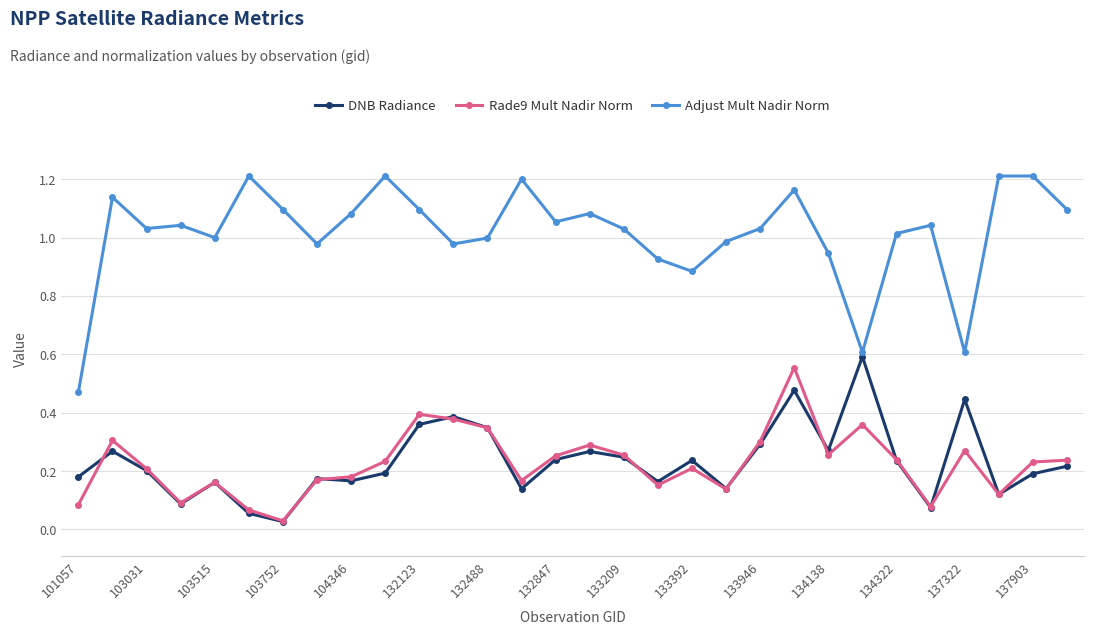

True or false: DNB Radiance has more than 1 interior local peaks.

True